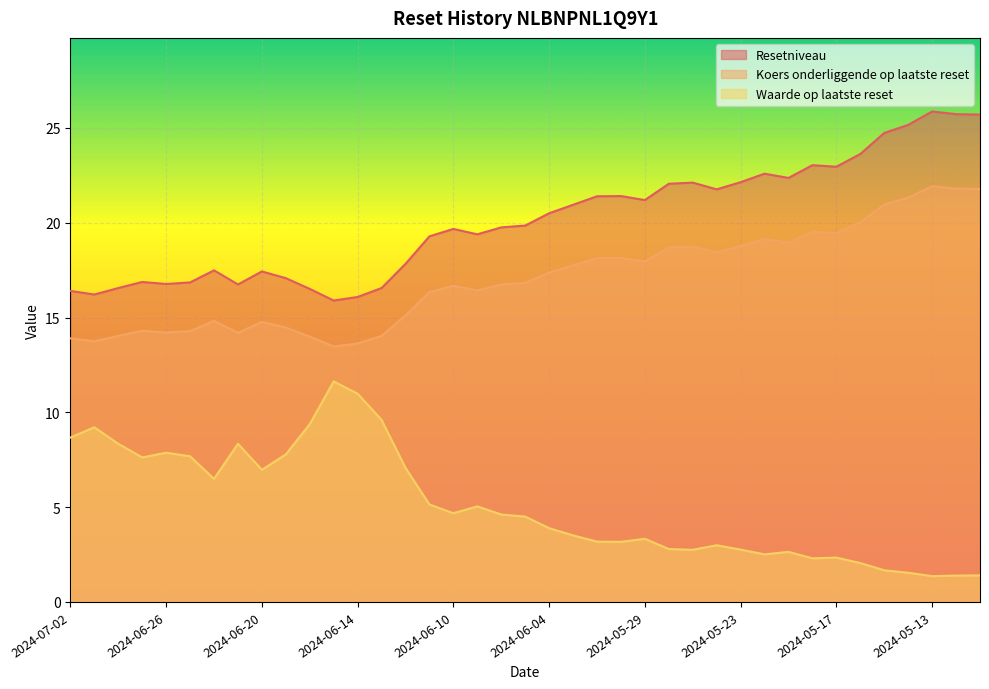

True or false: Resetniveau and Koers onderliggende op laatste reset cross at least once.

False